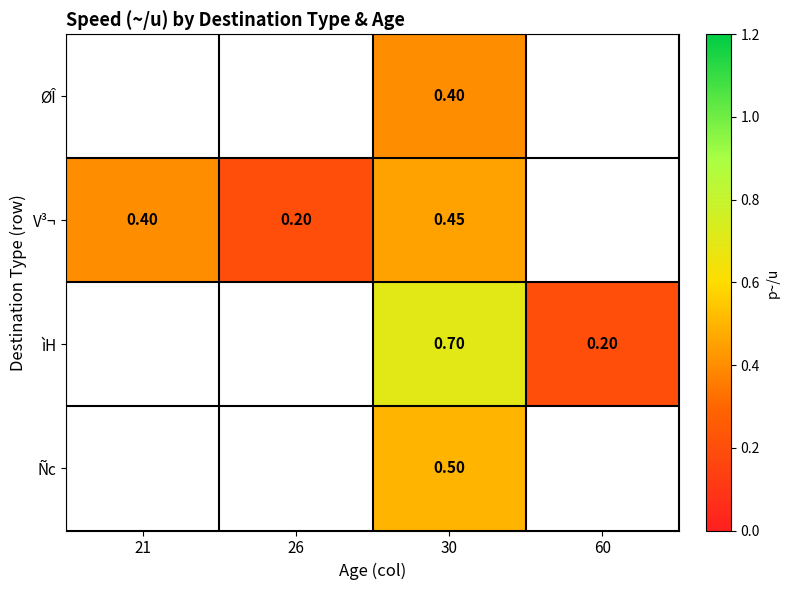

Is the value of ìH at 60 greater than the value of ØÎ at 30?

No